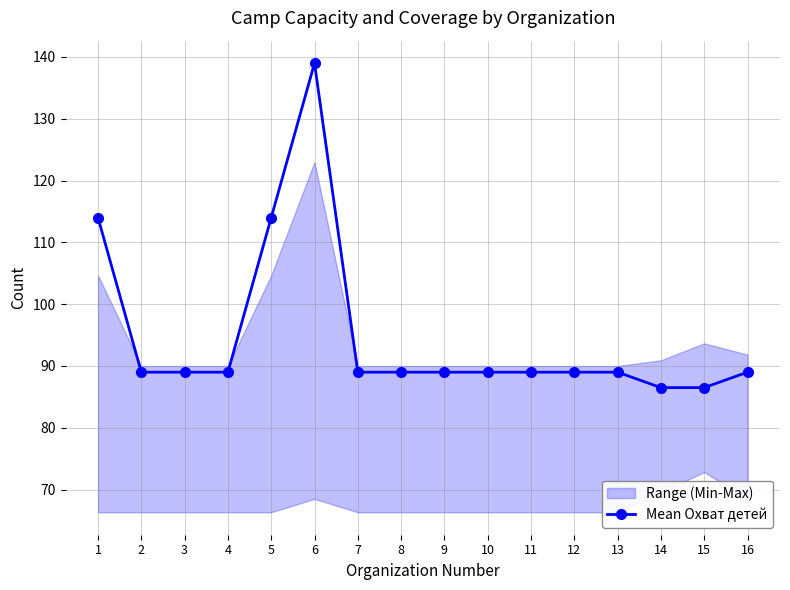

Between 7 and 1, which is larger?

1